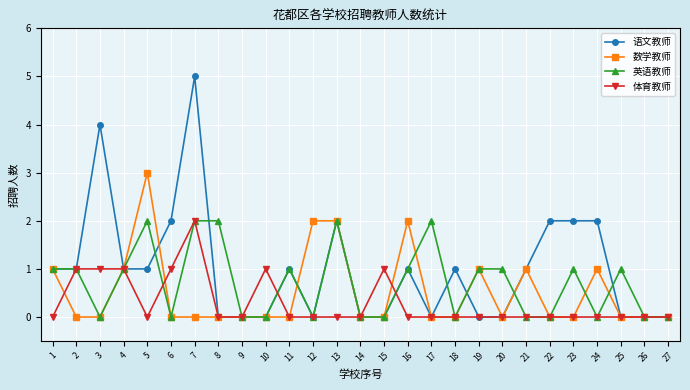

Count the number of categories in the chart.

27